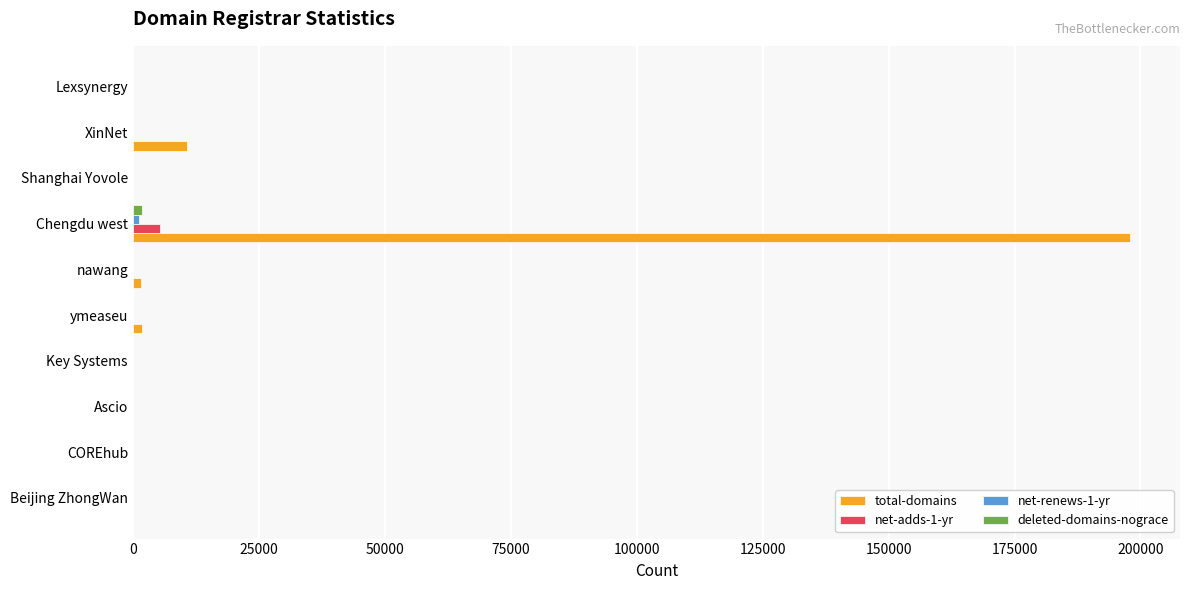

Which series has the widest spread of values?

total-domains